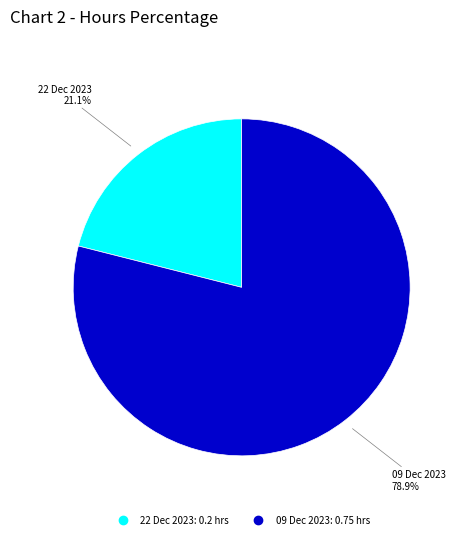

Between 22 Dec 2023 and 09 Dec 2023, which is larger?

09 Dec 2023